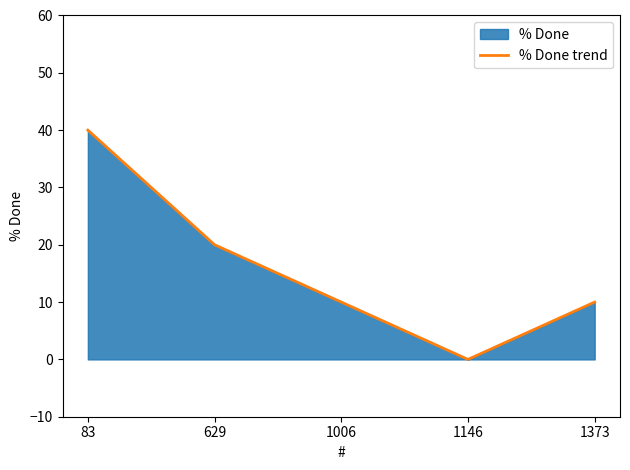

True or false: there are more than 0 points higher than both neighbors.

False